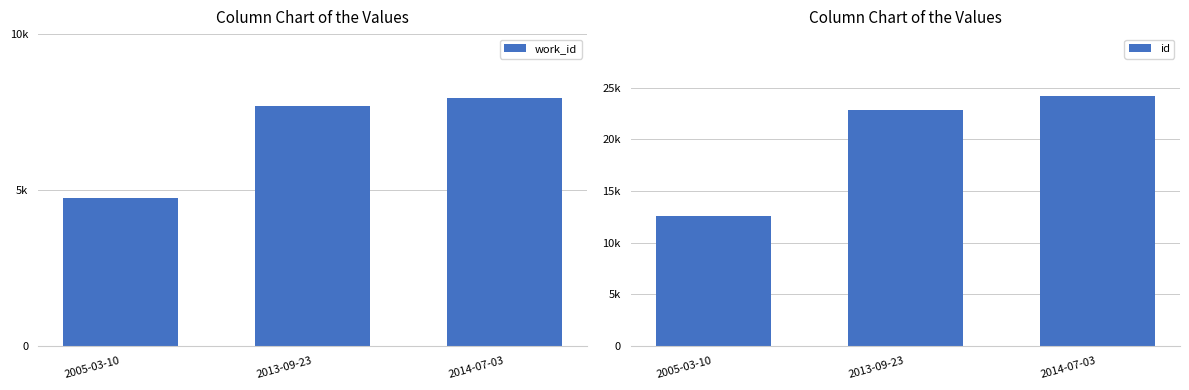

The value of id at 2005-03-10 is 12557. True or false?

True